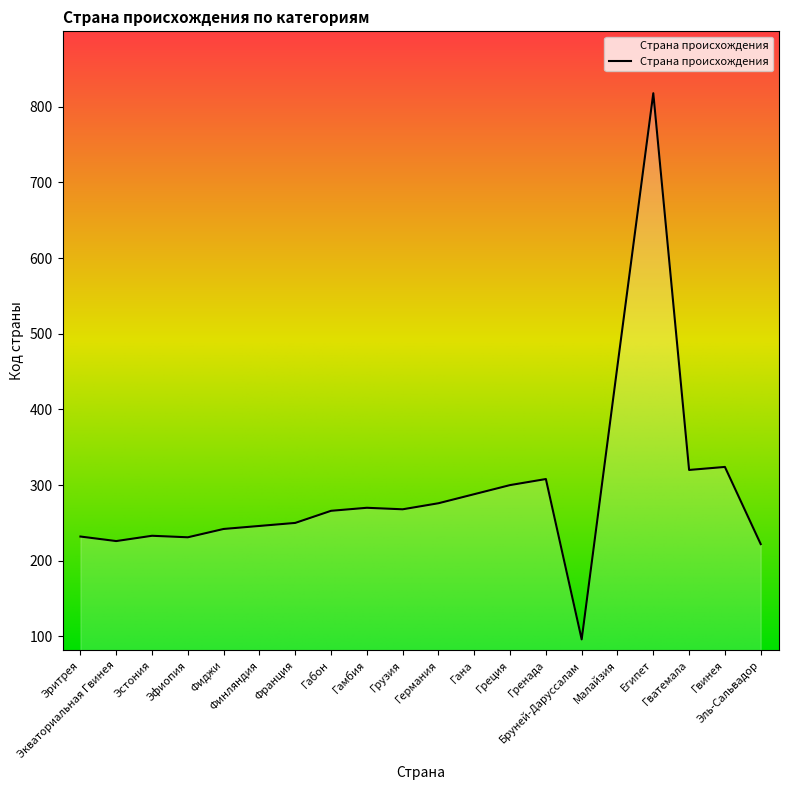

What is the difference between the maximum and minimum values?

722